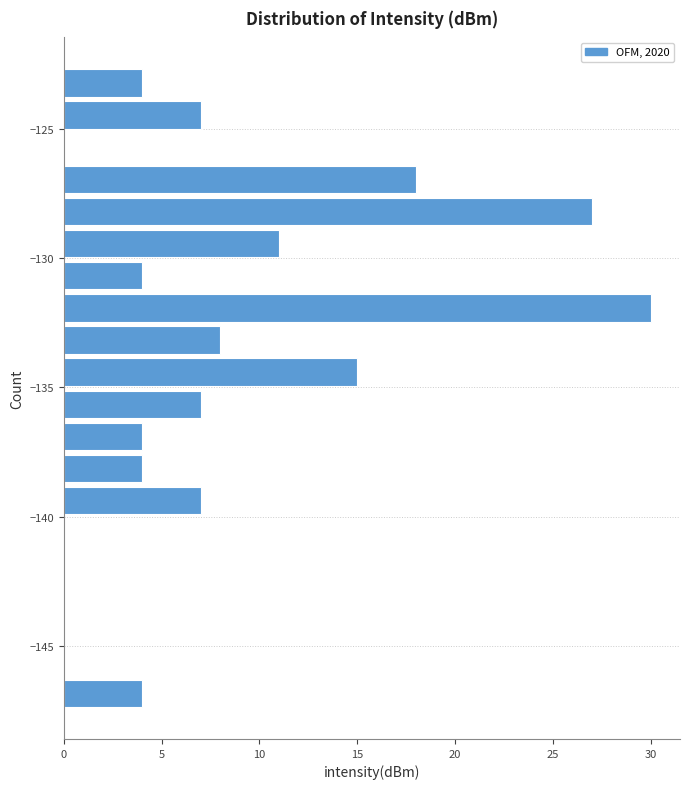

Read against the y-axis, roughly where is the centre of the longest bar?

-132.0